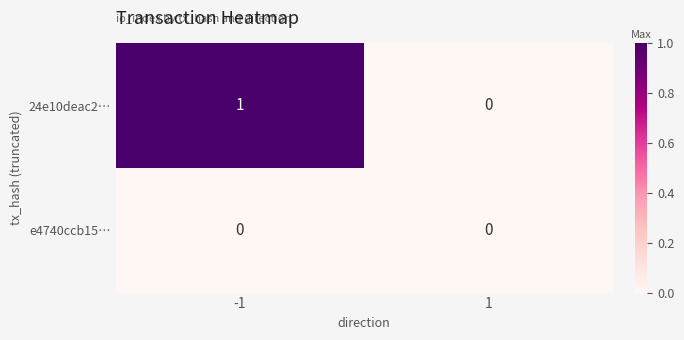

Reading right to left, what are all the values shown in this chart?

24e10deac2…: 1=0	-1=1
e4740ccb15…: 1=0	-1=0